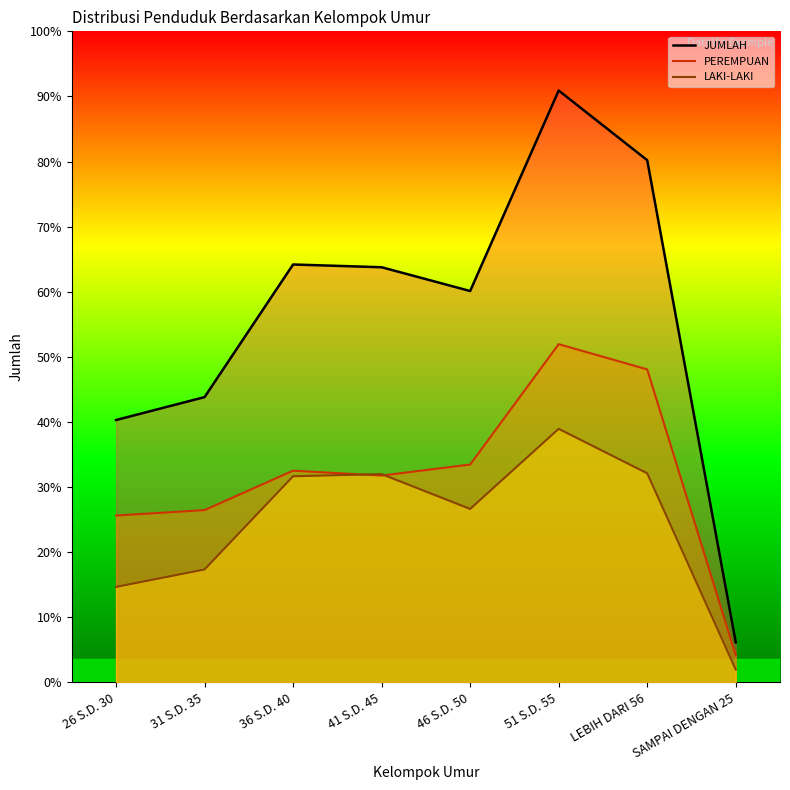

Which series has the largest total across all categories?

JUMLAH